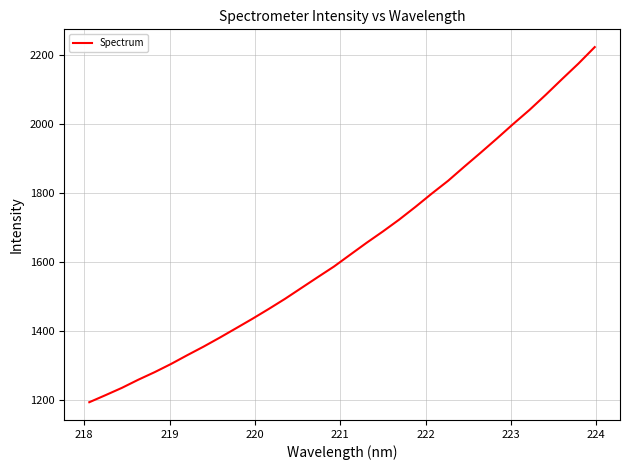

What is the minimum value shown in the chart?

1192.4